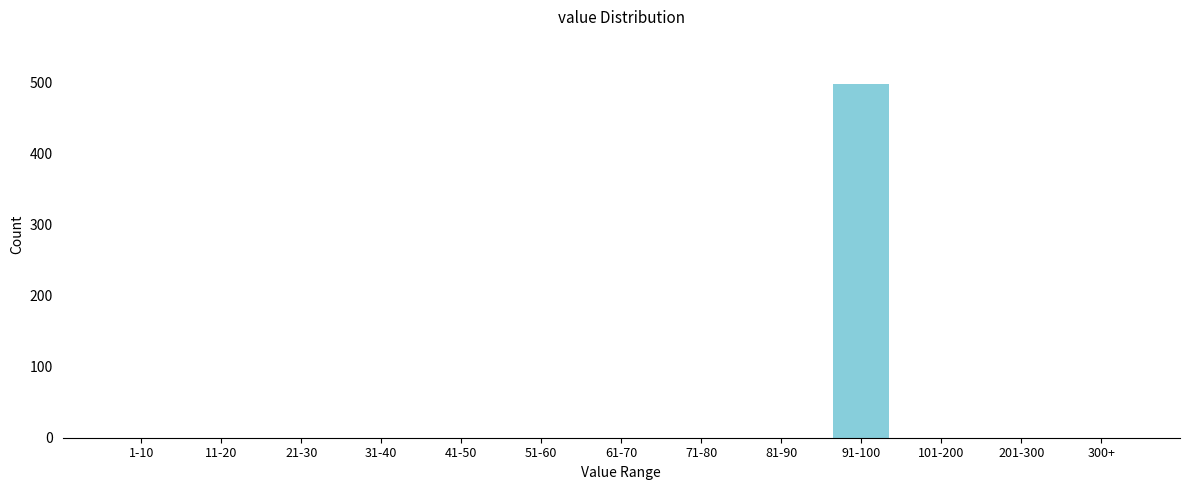

Reading left to right, transcribe all the data shown in this chart.

1-10=0	11-20=0	21-30=0	31-40=0	41-50=0	51-60=0	61-70=0	71-80=0	81-90=0	91-100=497	101-200=0	201-300=0	300+=0